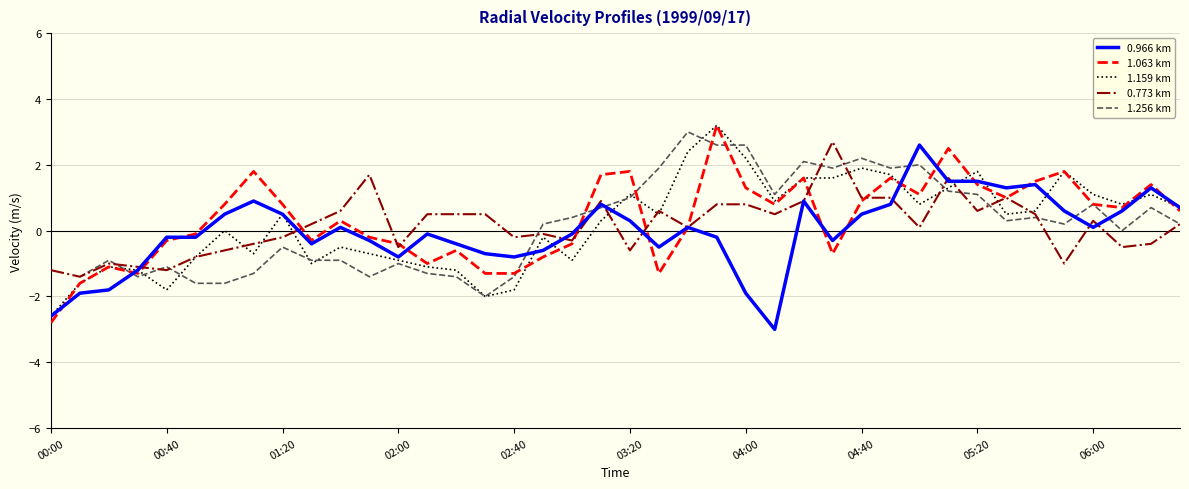

After their last crossing, which series has the higher values: 0.773 km or 1.256 km?

1.256 km